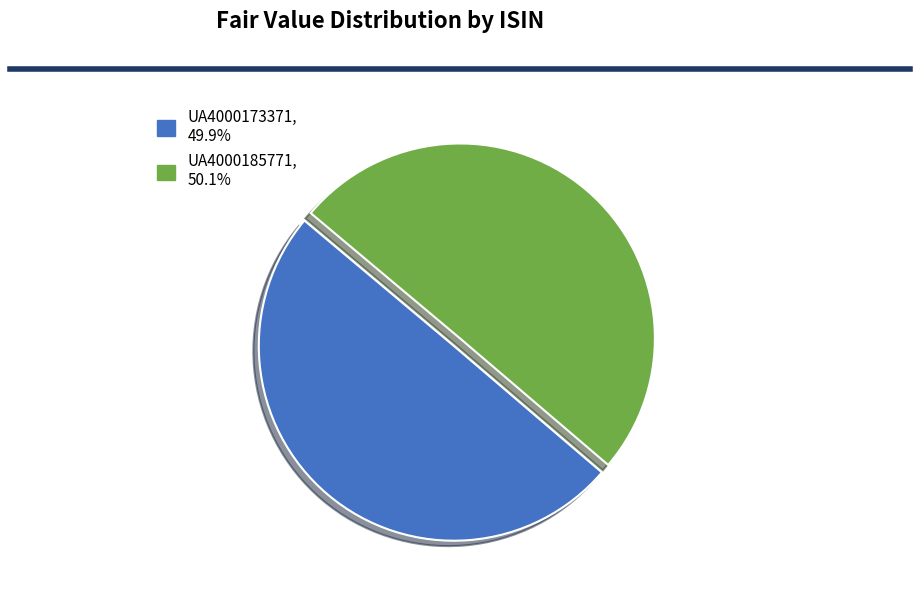

Approximately how many times larger is the value at UA4000173371 compared to UA4000185771?

1.0